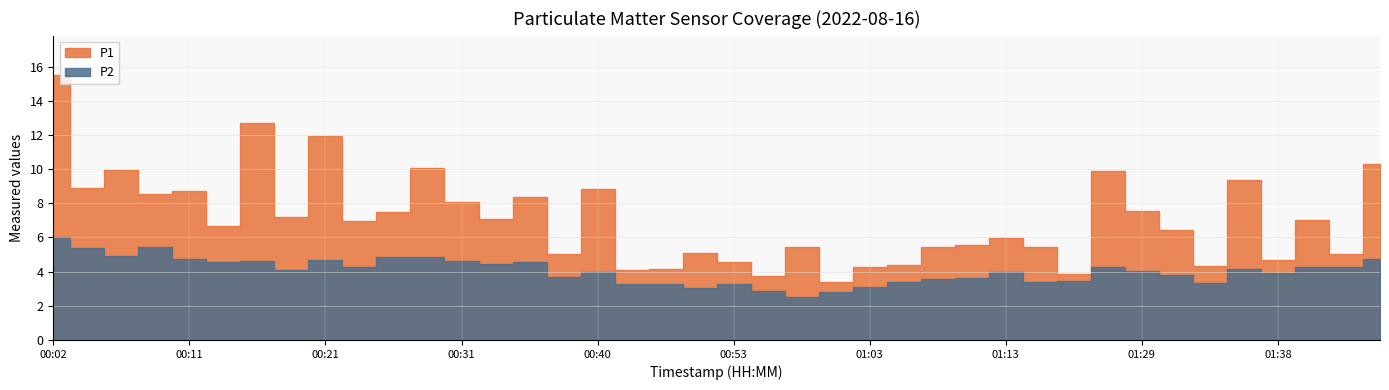

At which label does P2 reach its minimum?

00:58